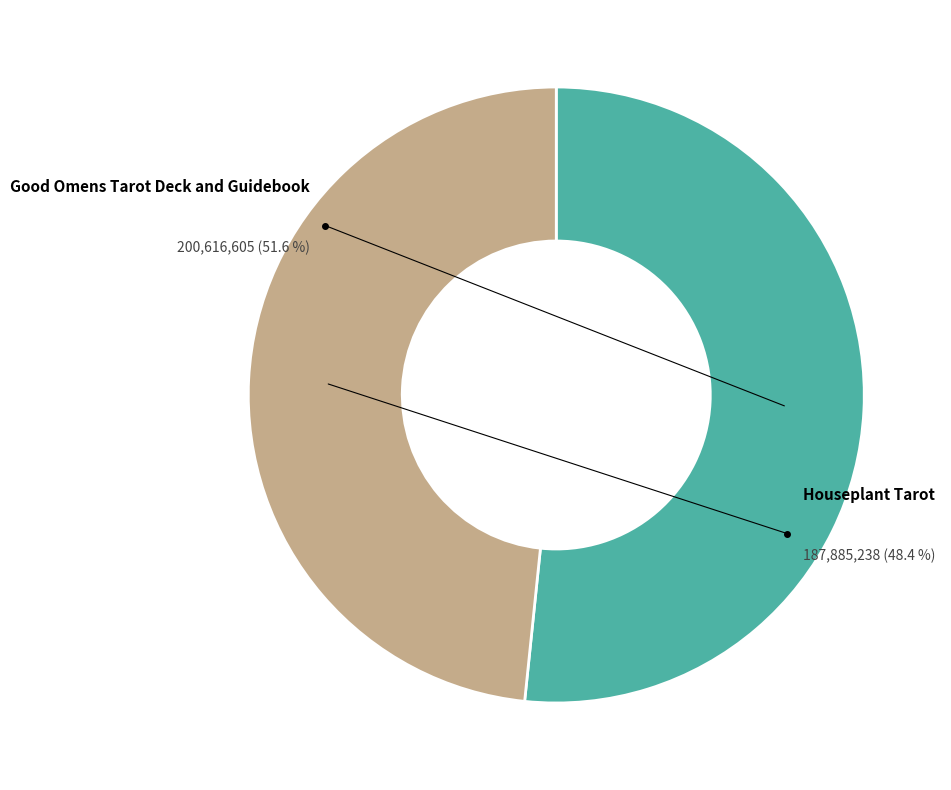

To the nearest percent, what is the average slice percentage?

50%